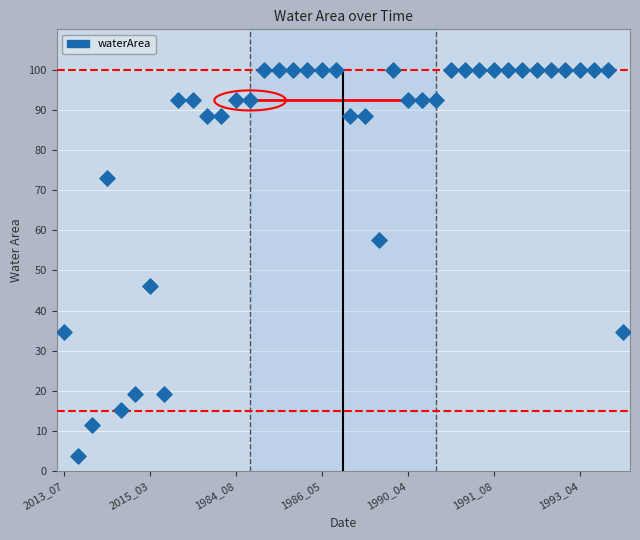

What is the range of Y values (max minus min)?

96.2